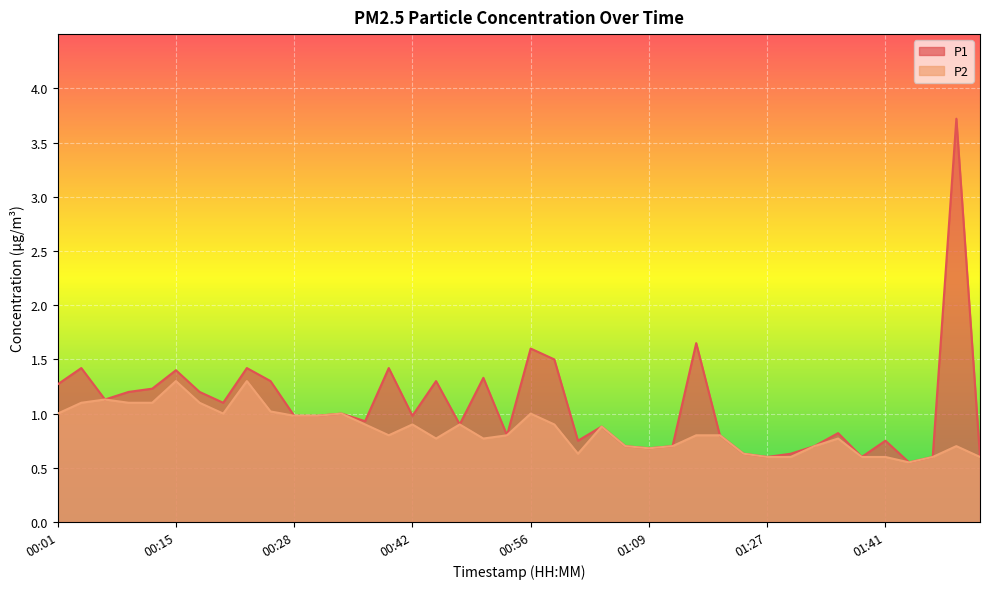

What position from the right is 00:17?

34